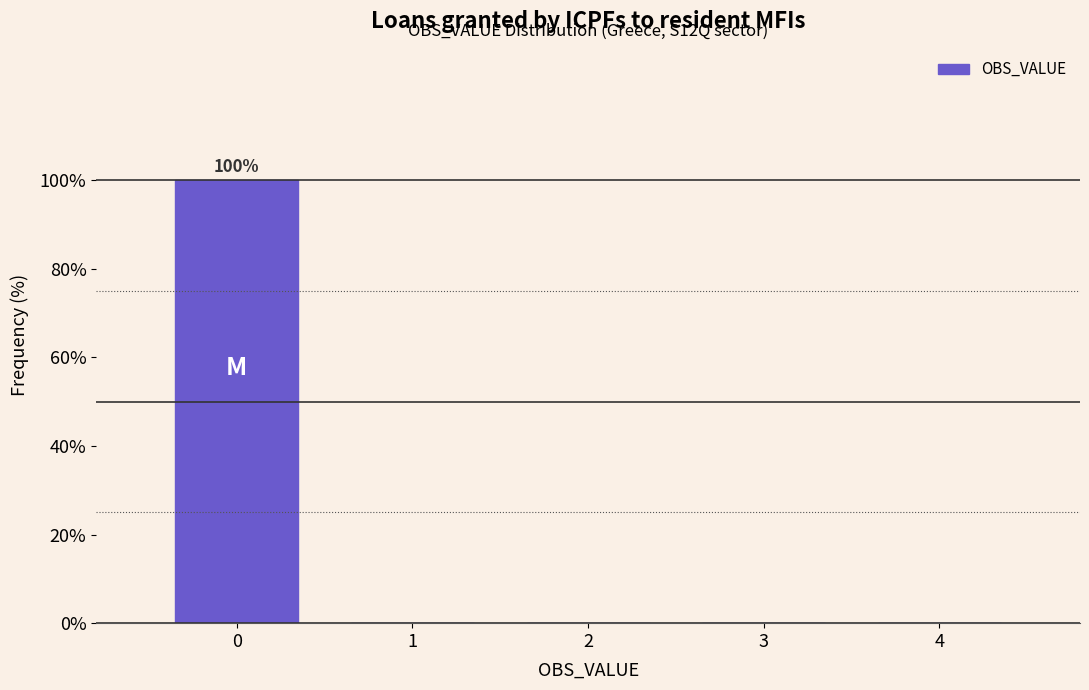

Reading left to right, list all the values displayed in this chart.

0=100	1=0	2=0	3=0	4=0